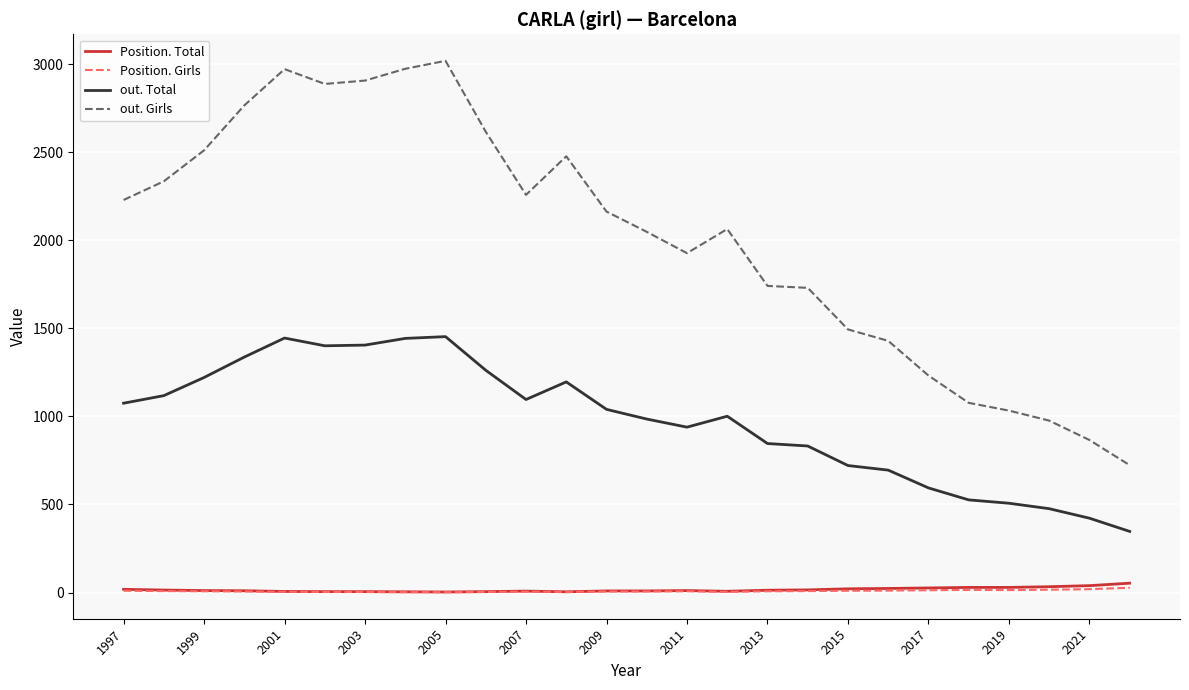

Does the chart have visible grid lines?

Yes